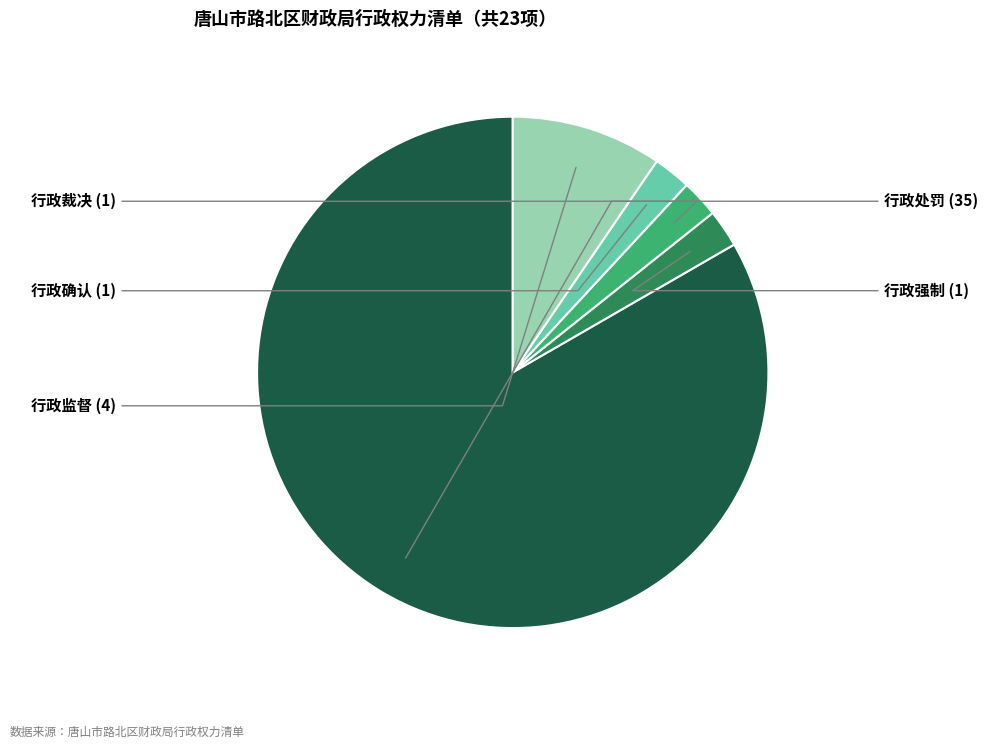

Is 行政处罚 the majority of the pie?

Yes